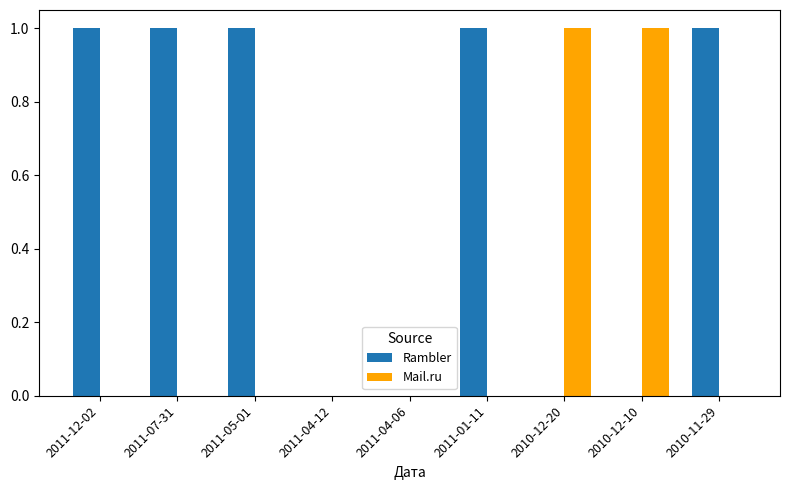

Which series has the largest total across all categories?

Rambler